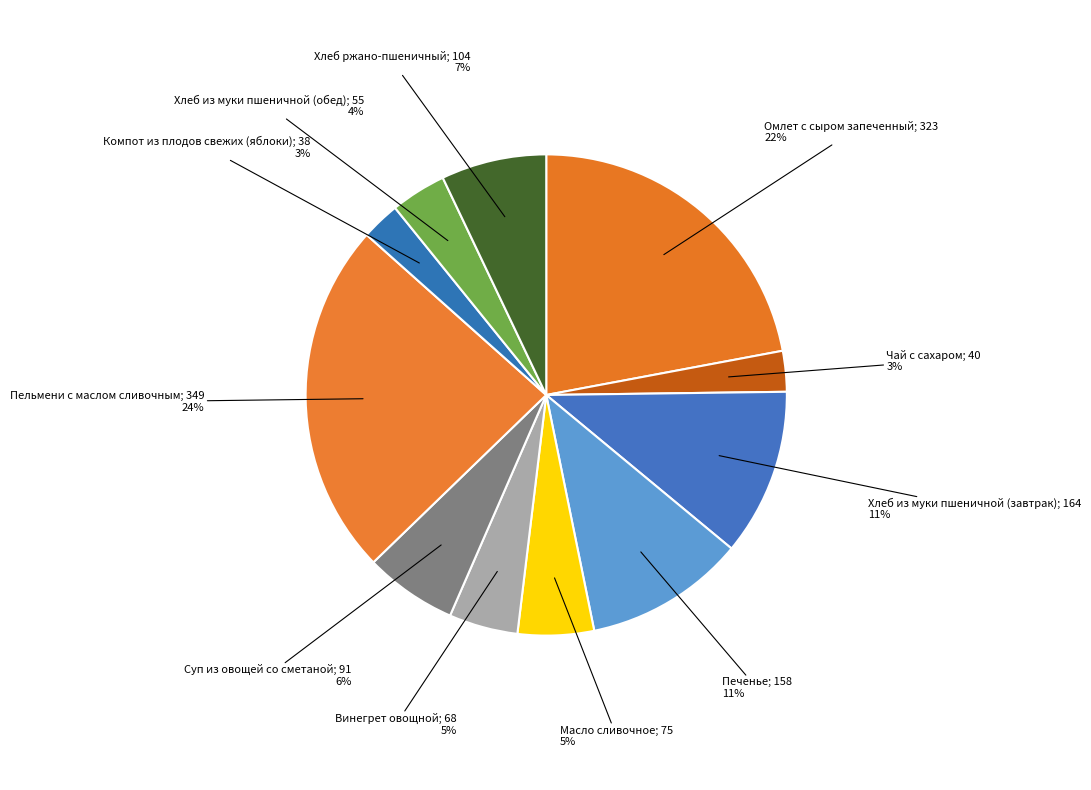

Rank the categories by value from lowest to highest.

Компот из плодов свежих (яблоки), Чай с сахаром, Хлеб из муки пшеничной (обед), Винегрет овощной, Масло сливочное, Суп из овощей со сметаной, Хлеб ржано-пшеничный, Печенье, Хлеб из муки пшеничной (завтрак), Омлет с сыром запеченный, Пельмени с маслом сливочным